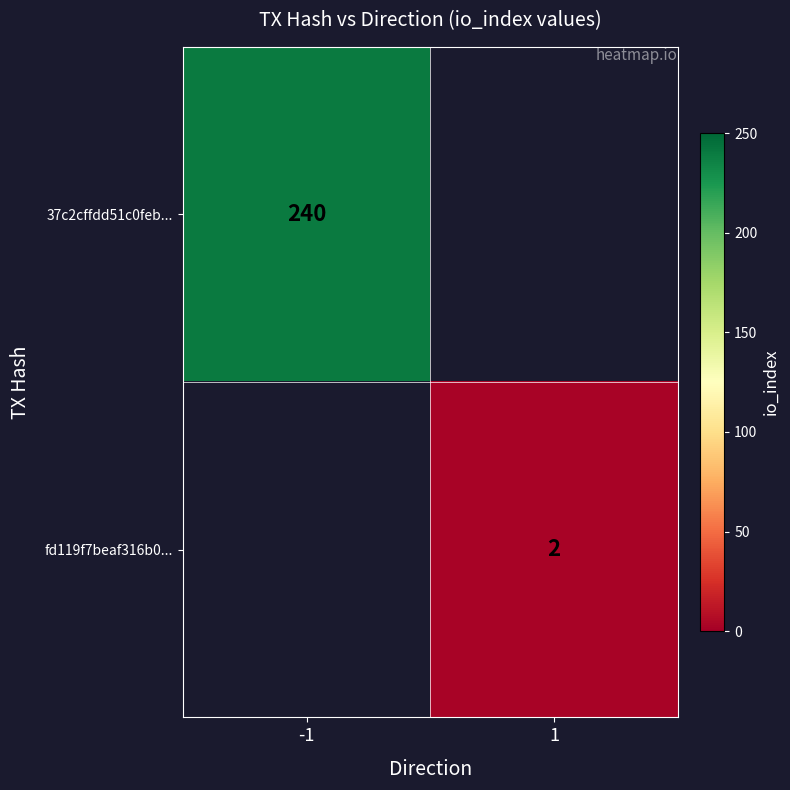

Which has a higher value, 1 or -1?

-1